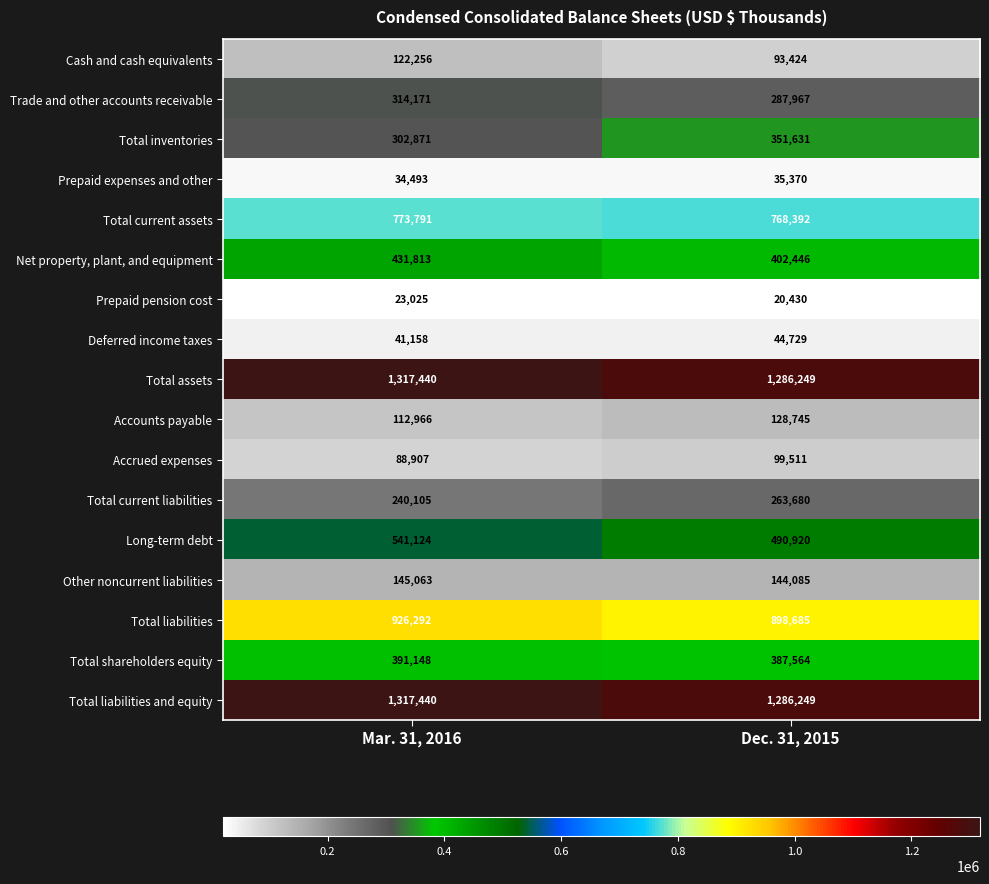

Is the value of Total liabilities and equity at Dec. 31, 2015 greater than the value of Long-term debt at Dec. 31, 2015?

Yes